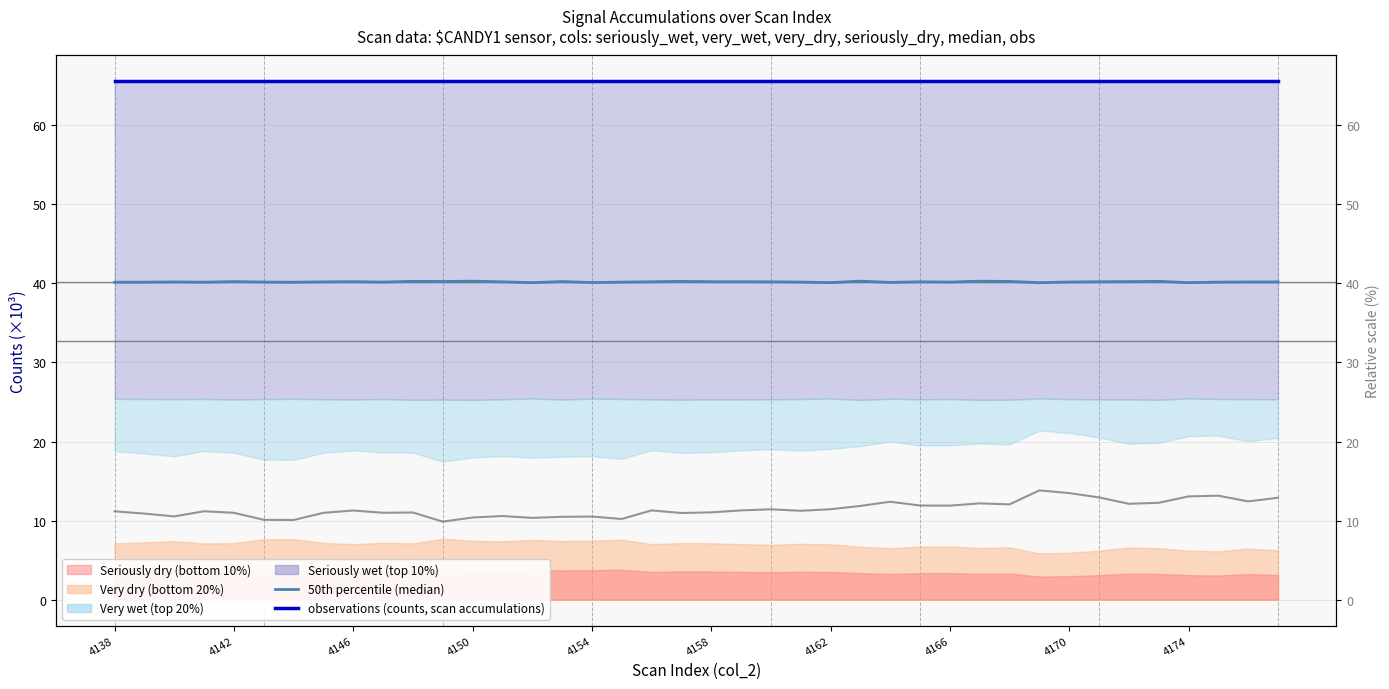

The value of observations (counts, scan accumulations) at 4150 is 20.7. True or false?

False